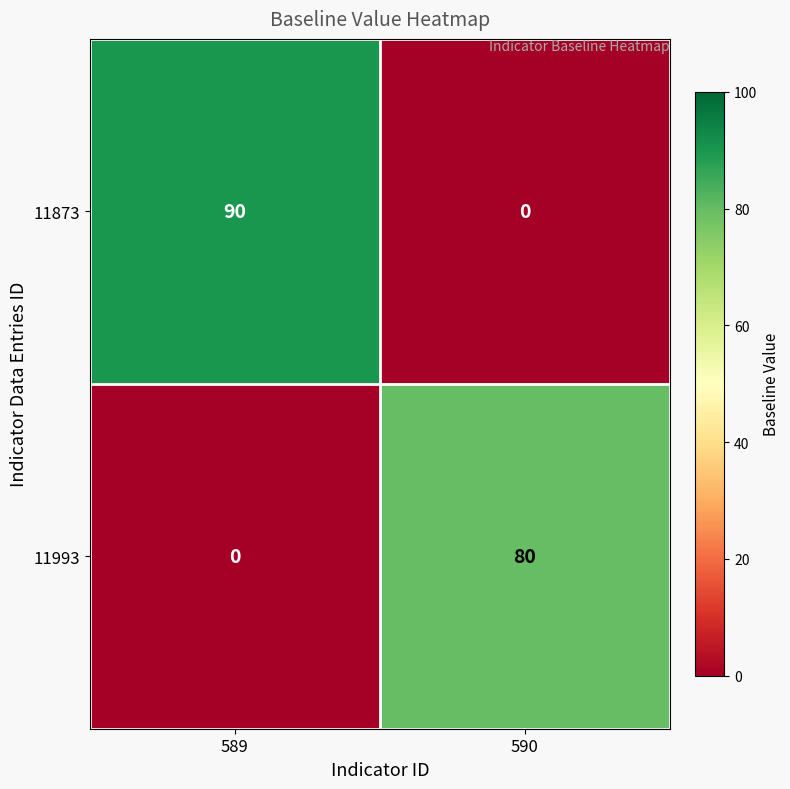

What is the difference between the highest and lowest values at 589?

90